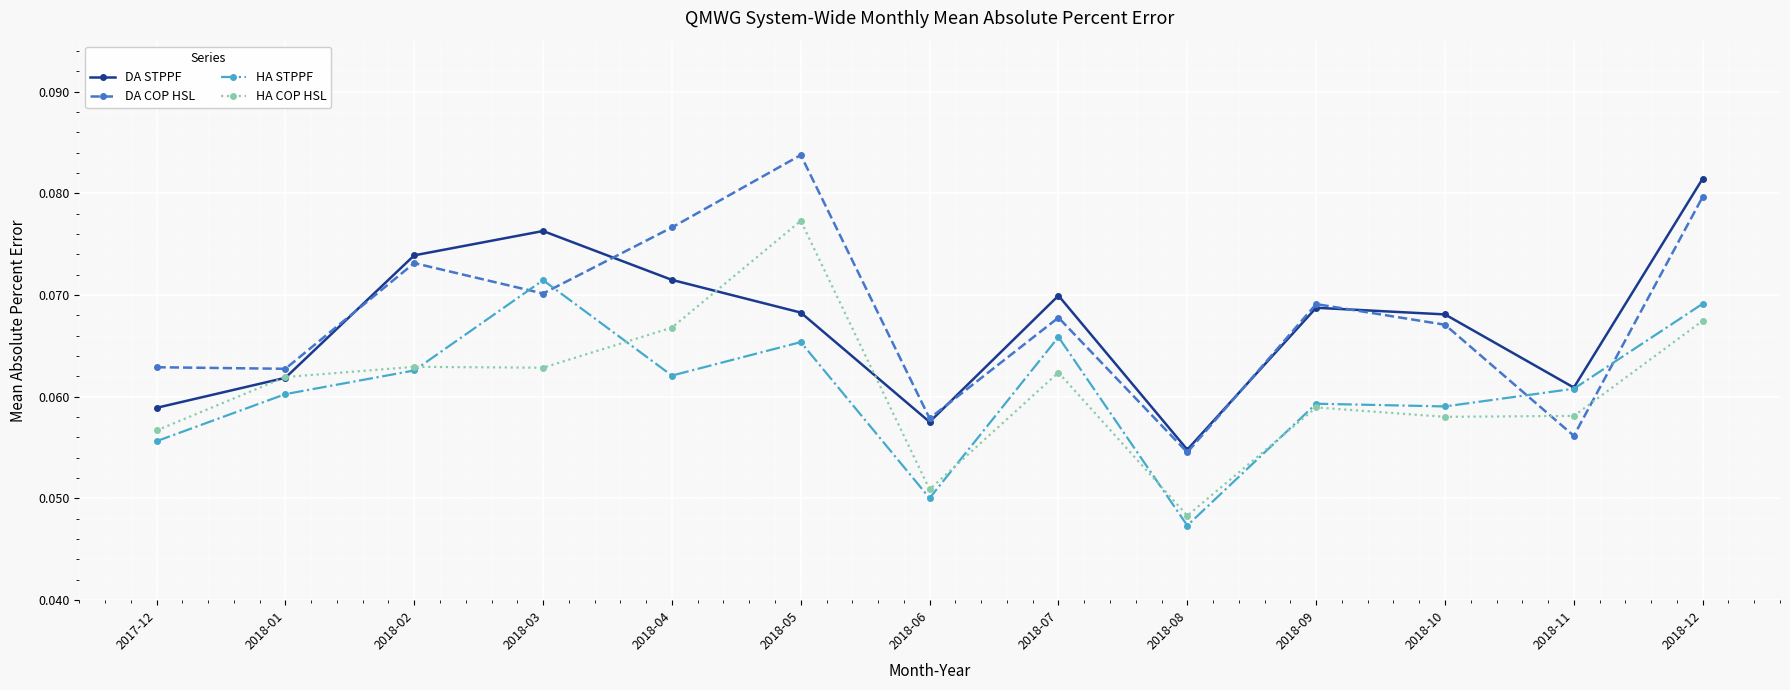

Which series changed the most between 2018-05 and 2018-07?

DA COP HSL